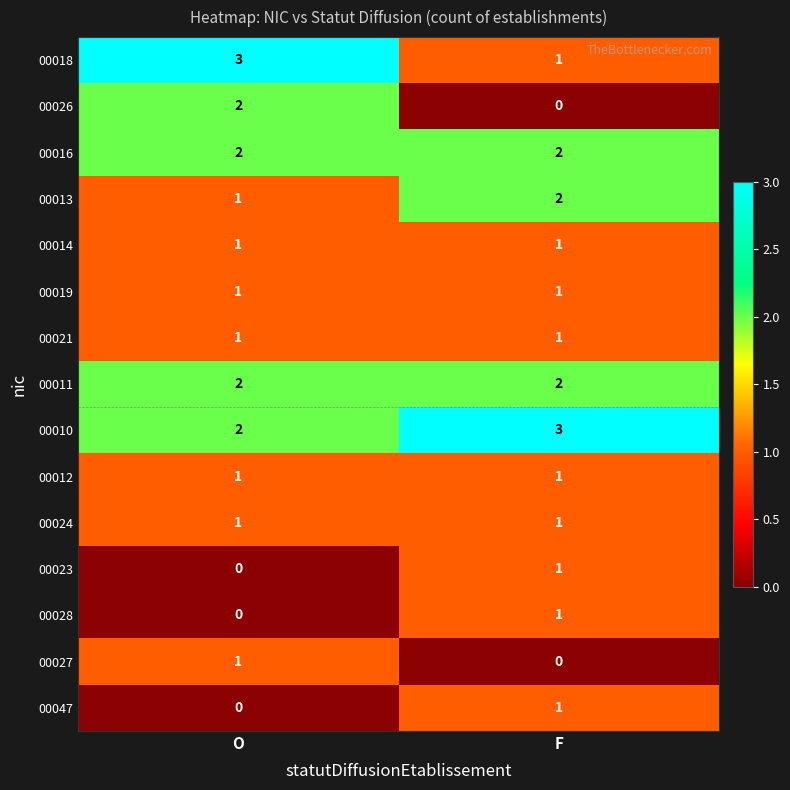

Is it true that 00018 equals 2 at O?

False